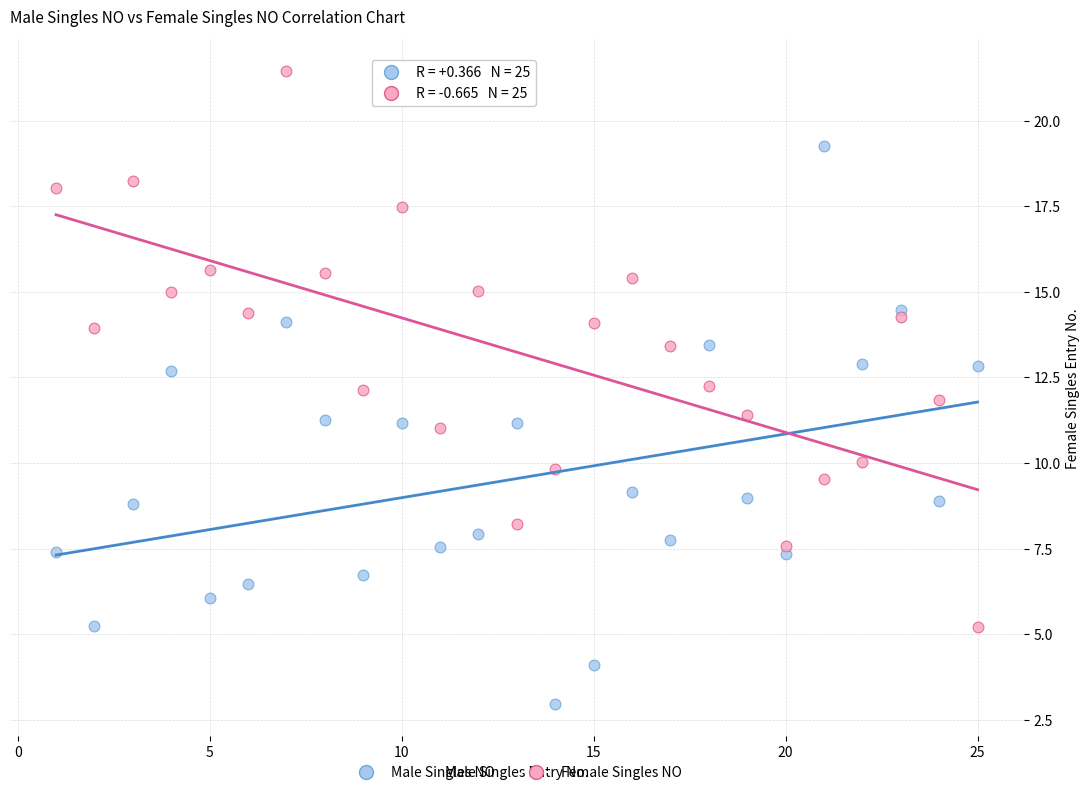

Which series reaches the maximum Y coordinate?

Female Singles NO